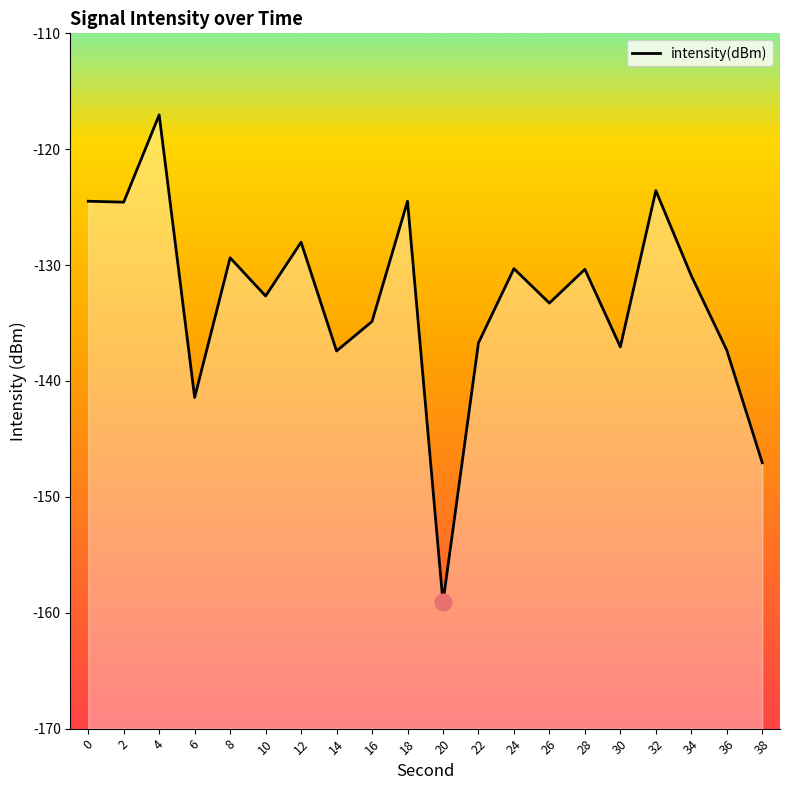

Which category has the lowest value across all series?

20